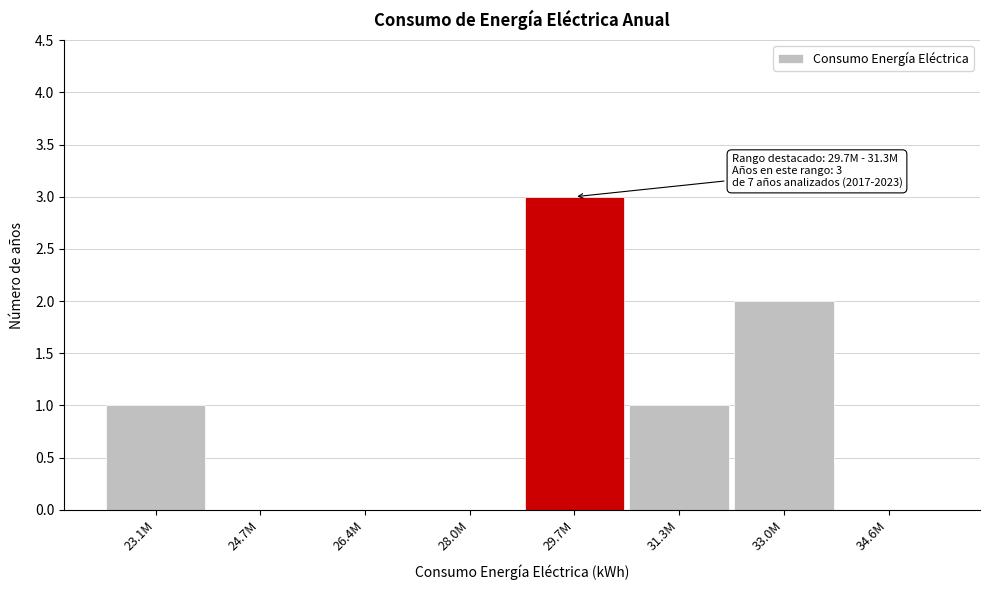

Reading right to left, list all the values displayed in this chart.

34.6M=0	33.0M=2	31.3M=1	29.7M=3	28.0M=0	26.4M=0	24.7M=0	23.1M=1